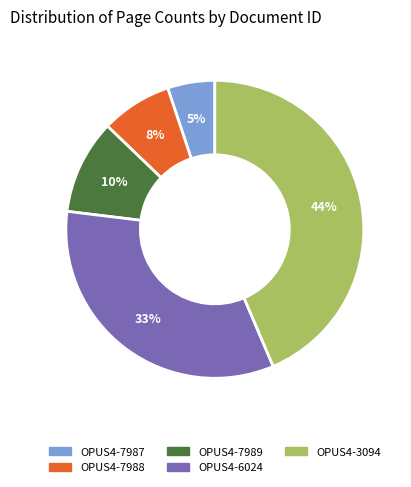

Rank the categories by value from highest to lowest.

OPUS4-3094, OPUS4-6024, OPUS4-7989, OPUS4-7988, OPUS4-7987